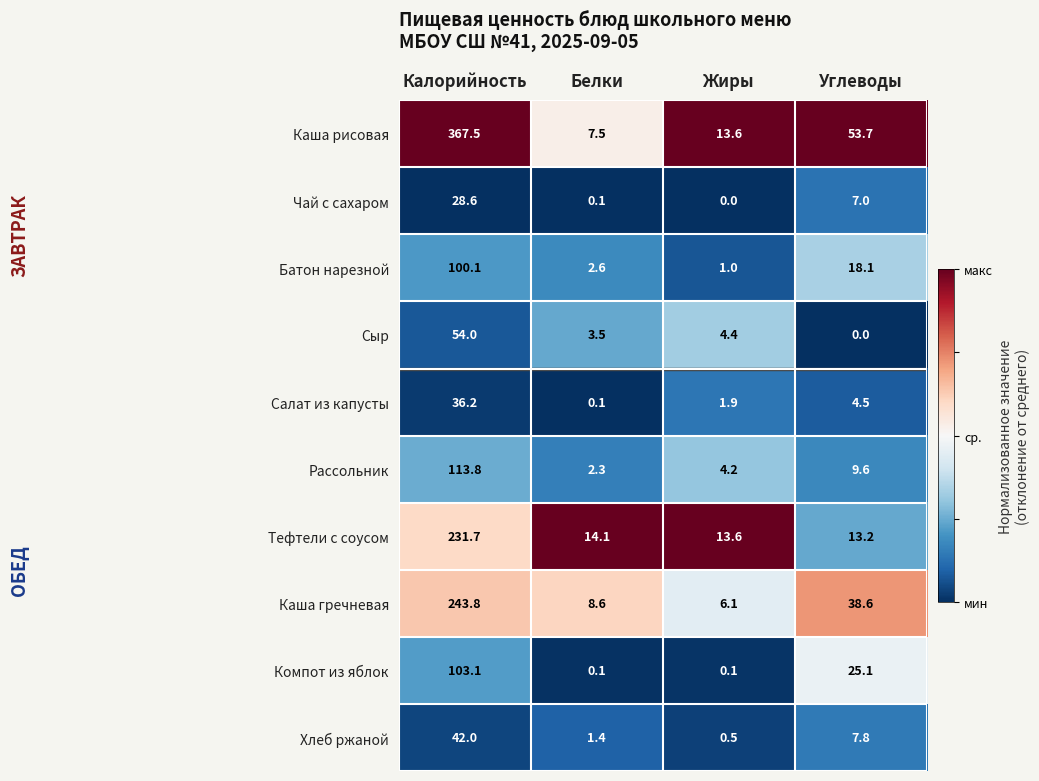

Where does the Батон нарезной series first go above 18?

Калорийность